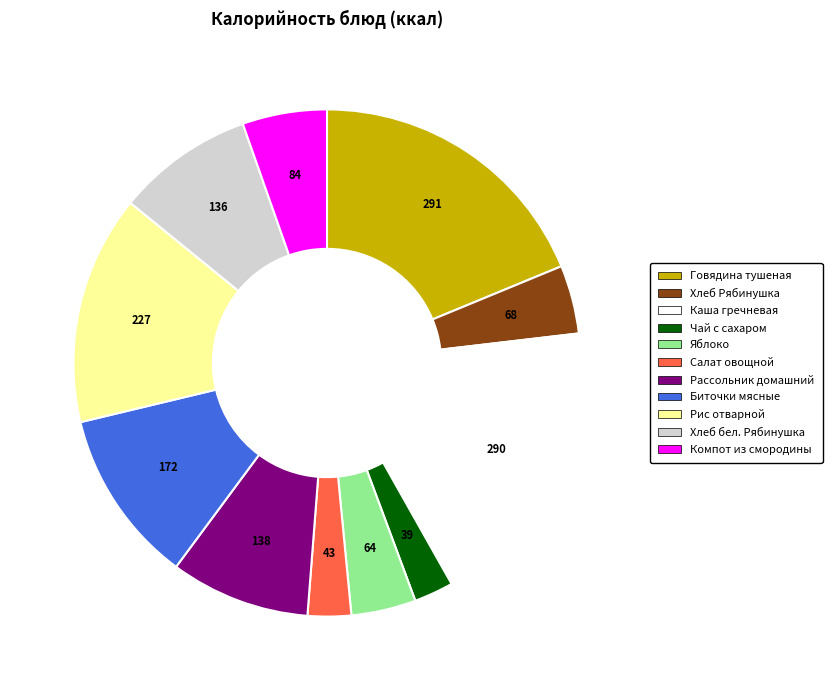

Does any single category account for the majority?

No